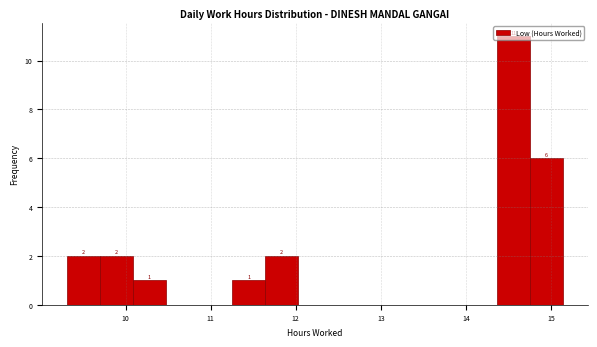

Around what value on the x-axis is the tallest bar? Give the approximate position of its centre, as read against the axis.

14.6